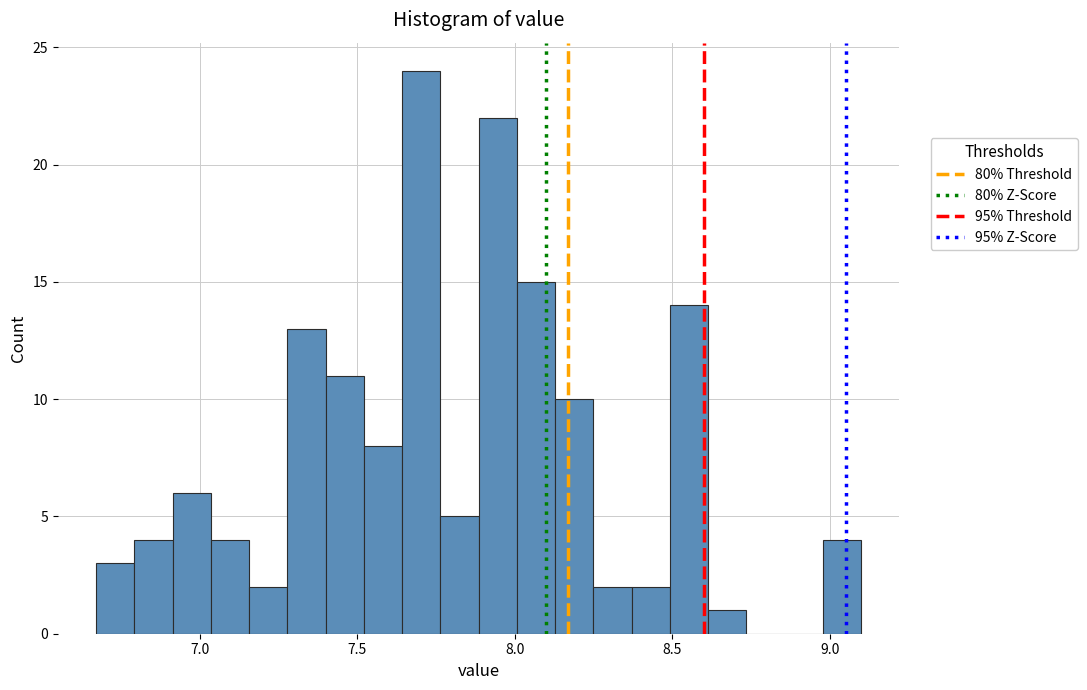

Read against the x-axis, roughly where is the centre of the tallest bar?

7.70